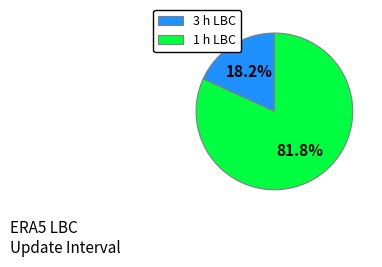

Rank the categories by value from lowest to highest.

3 h, 1 h